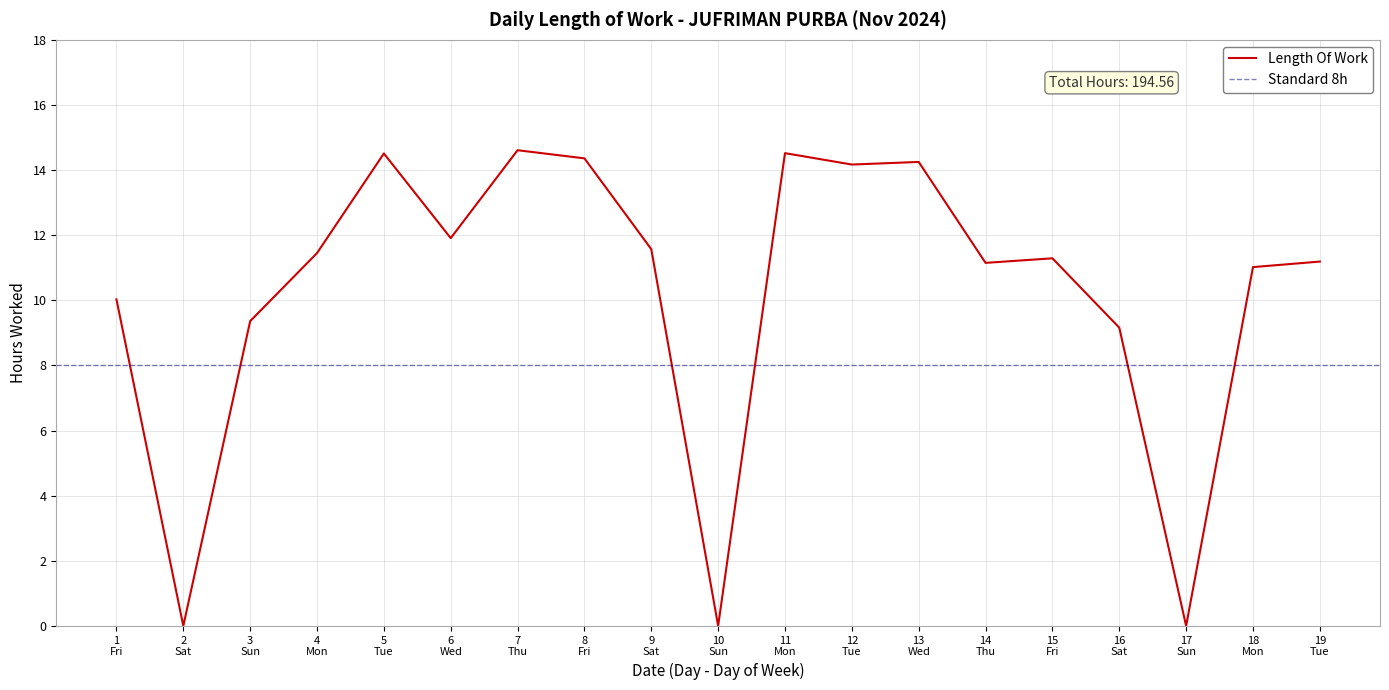

How many points are higher than both their immediate neighbors (excluding endpoints)?

5